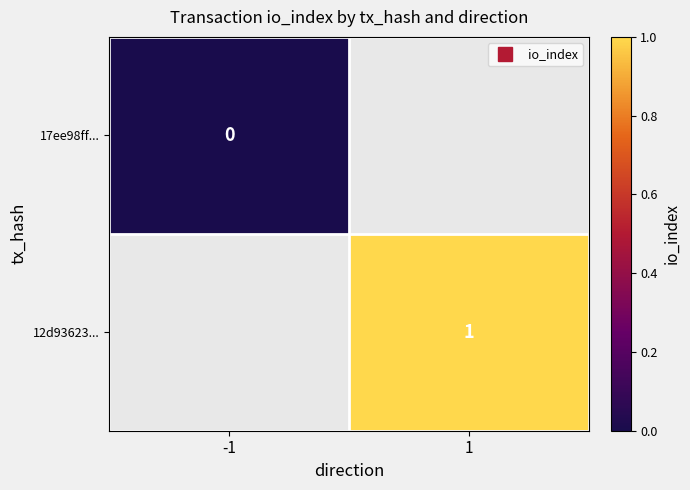

Rank the series at -1 from highest to lowest value.

17ee98ff..., 12d93623...